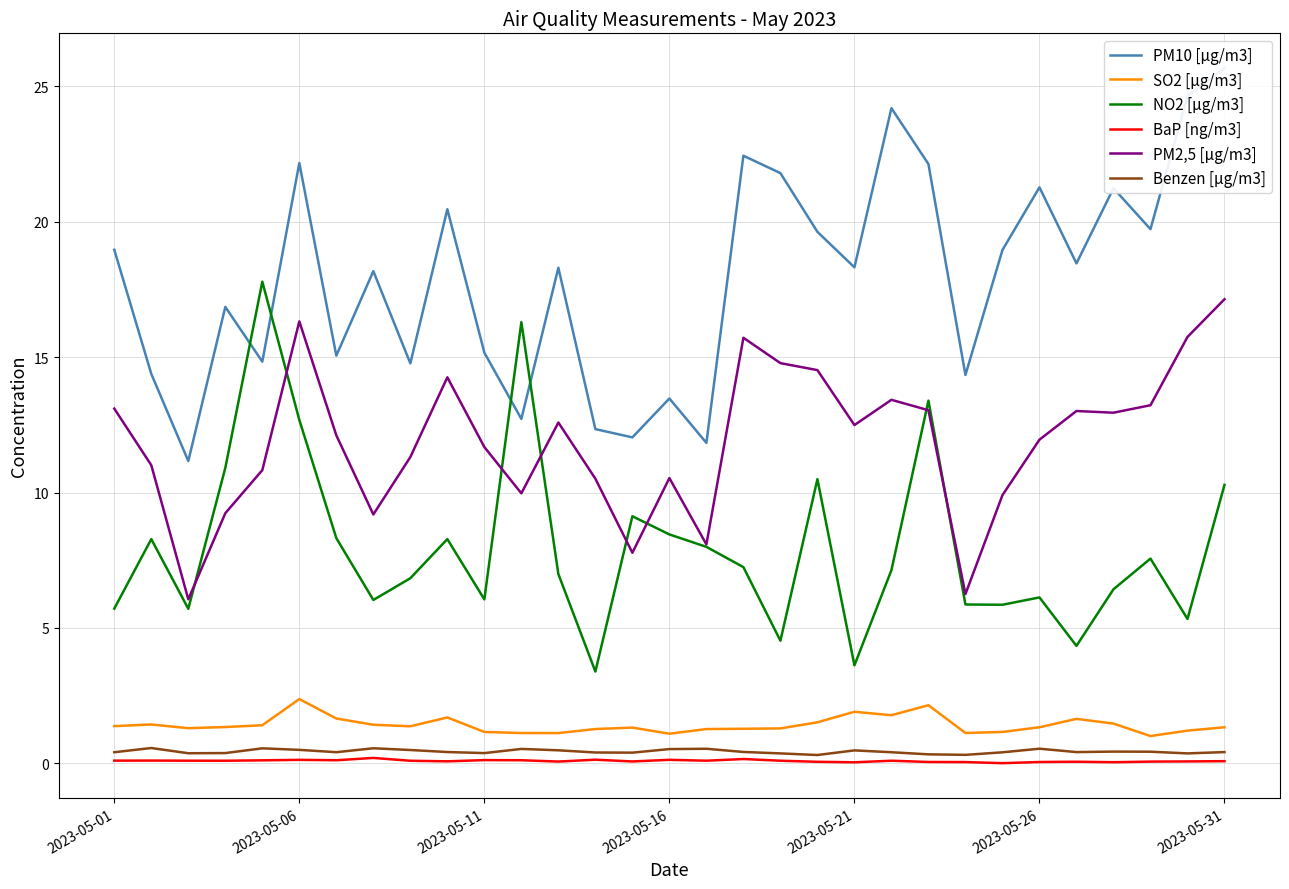

How many lines are shown in the chart?

6